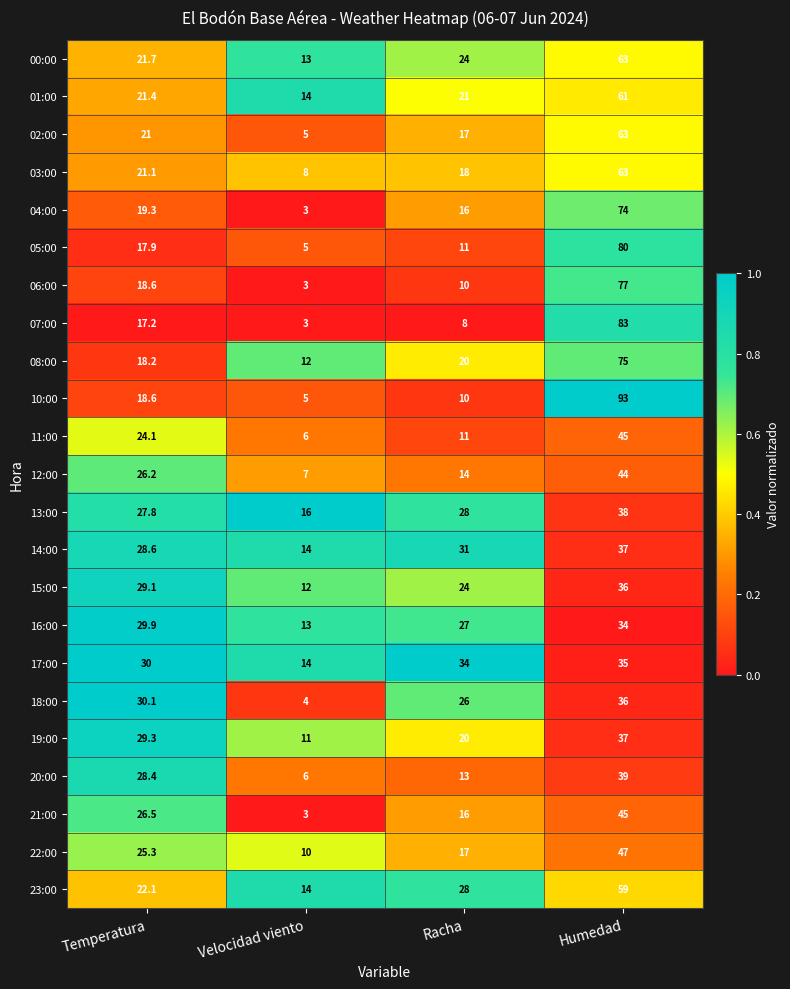

At which label is 01:00 closest to 37?

Temperatura